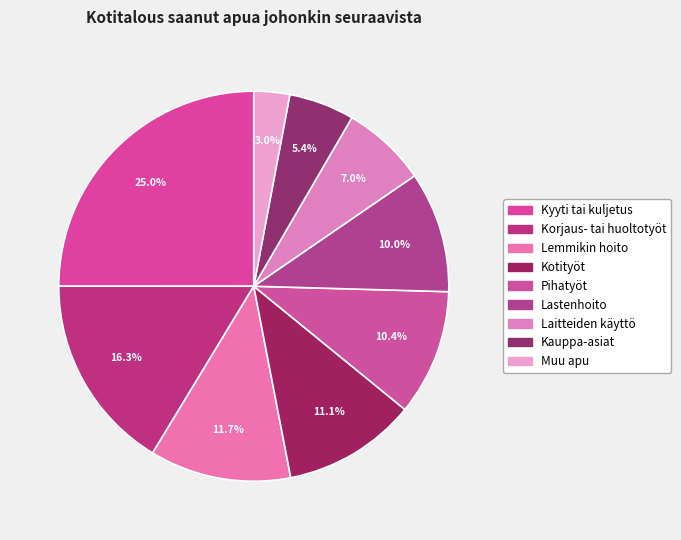

Count the number of slices in the pie.

9